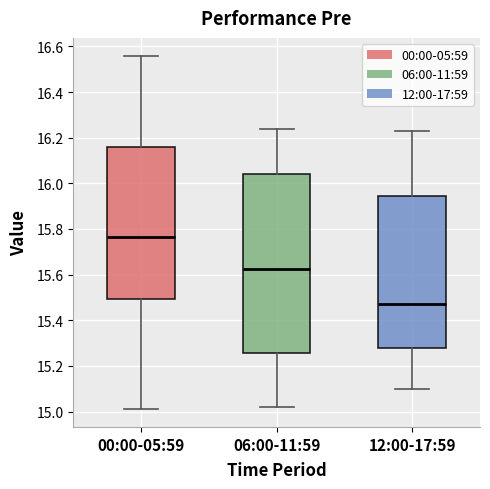

Comparing the boxes themselves (not the whiskers), which one is the tallest?

06:00-11:59